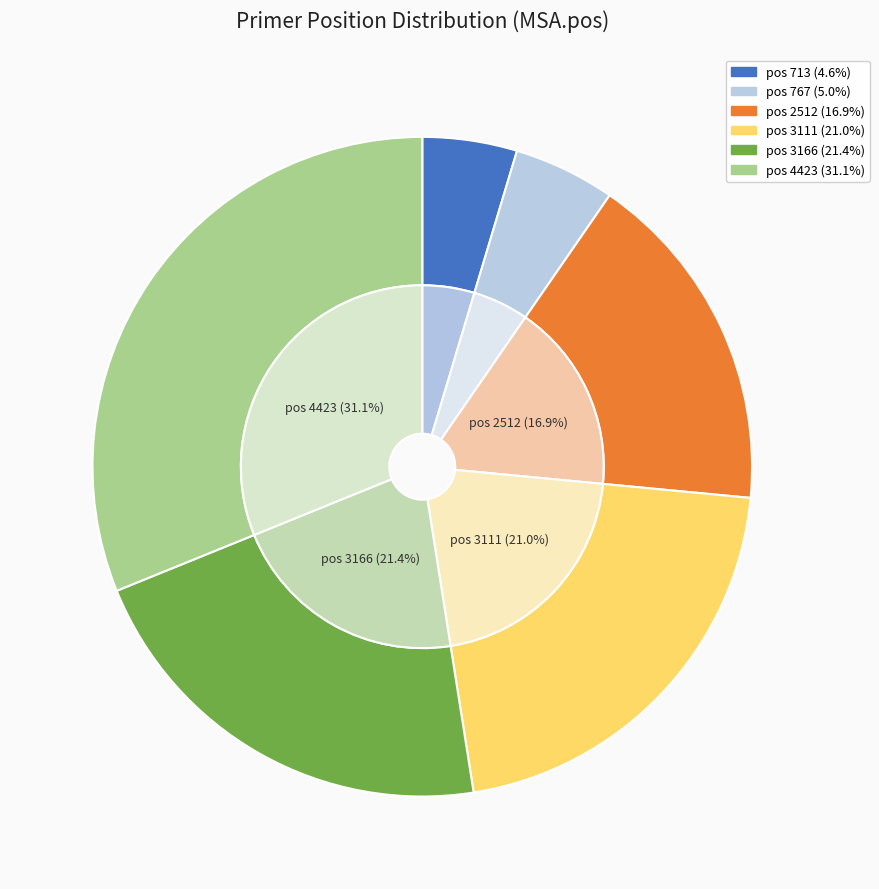

Is 2512 the majority of the pie?

No